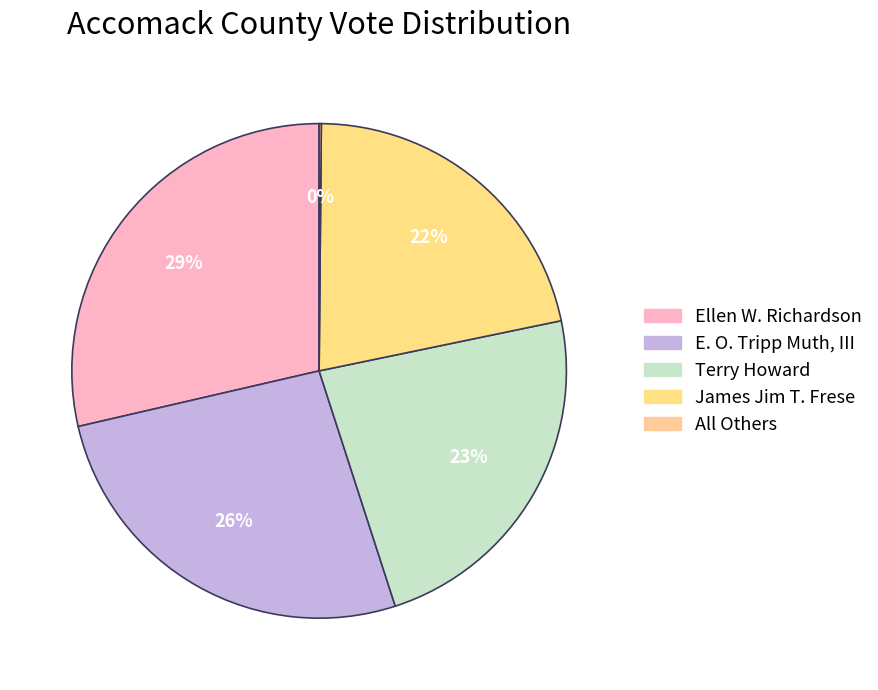

What percentage is NOT represented by James Jim T. Frese?

78.4%